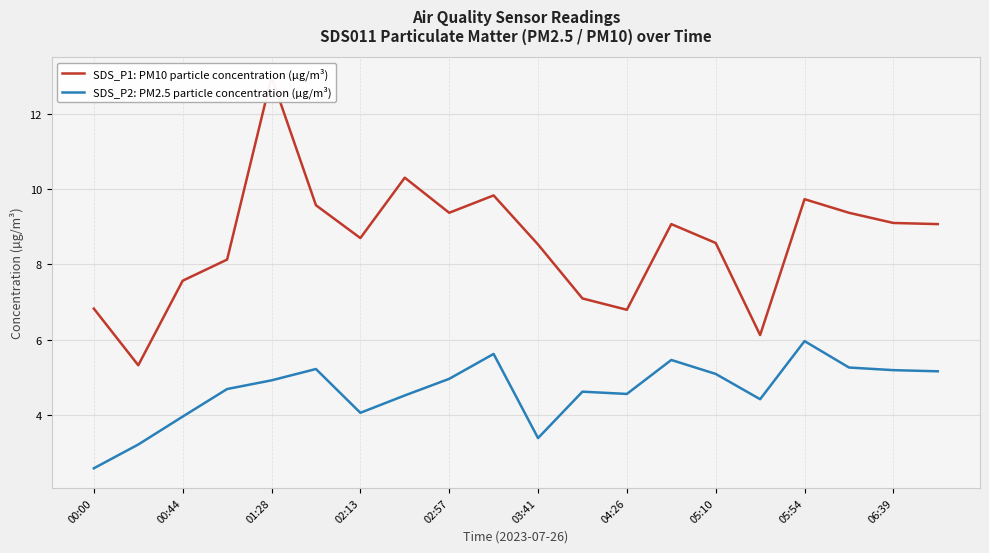

Which category has the highest value in the SDS_P2: PM2.5 particle concentration (µg/m³) series?

05:54